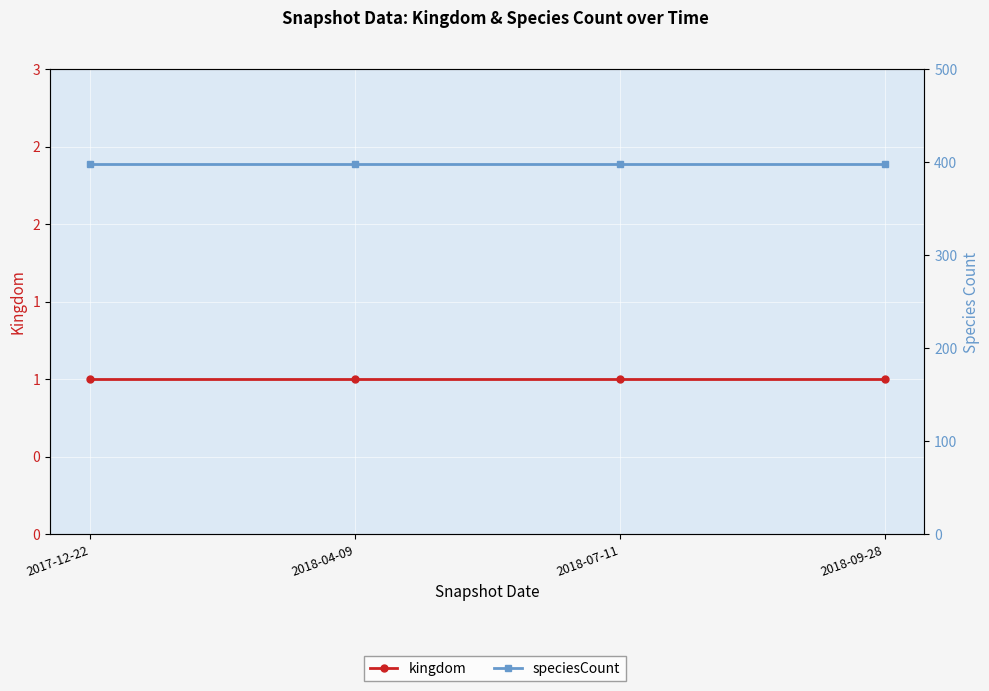

True or false: kingdom and speciesCount cross at least once.

False